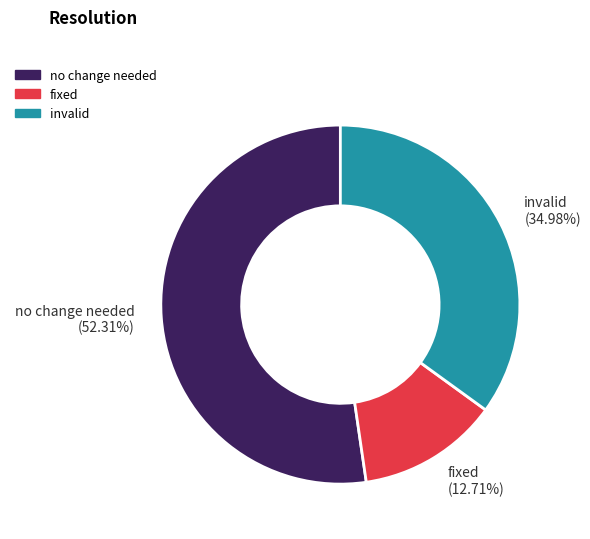

Which has a higher value, no change needed or invalid?

no change needed